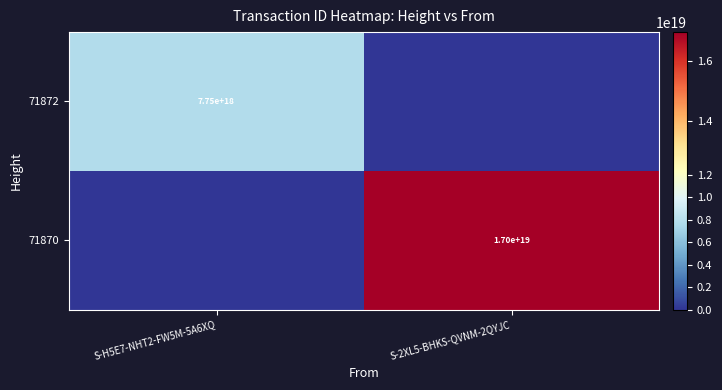

Is the value of 71872 at S-H5E7-NHT2-FW5M-5A6XQ greater than the value of 71870 at S-2XL5-BHKS-QVNM-2QYJC?

No